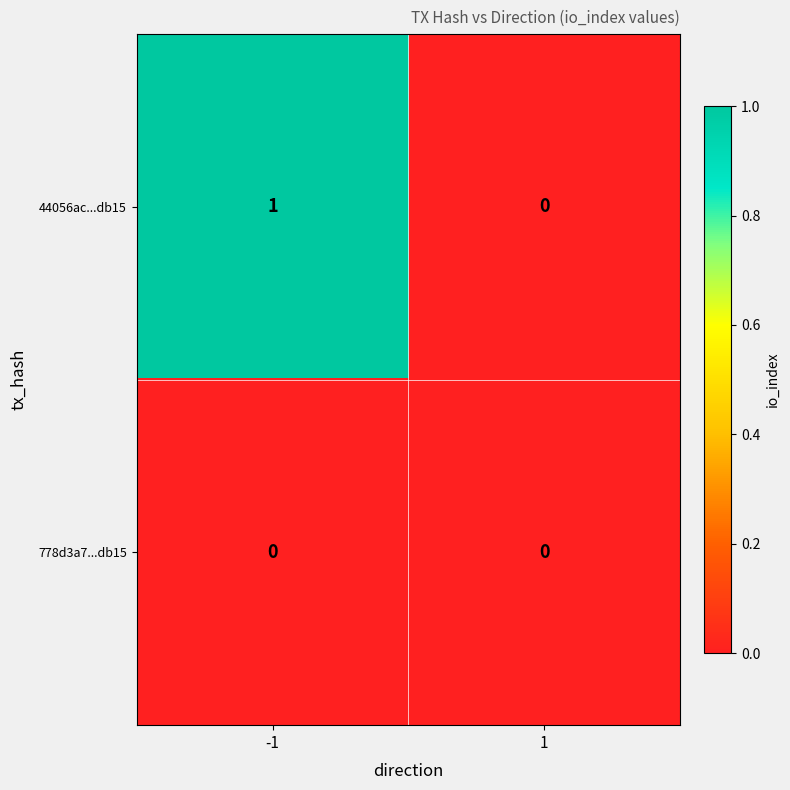

At -1, list the series in order from largest to smallest.

44056ac...db15, 778d3a7...db15